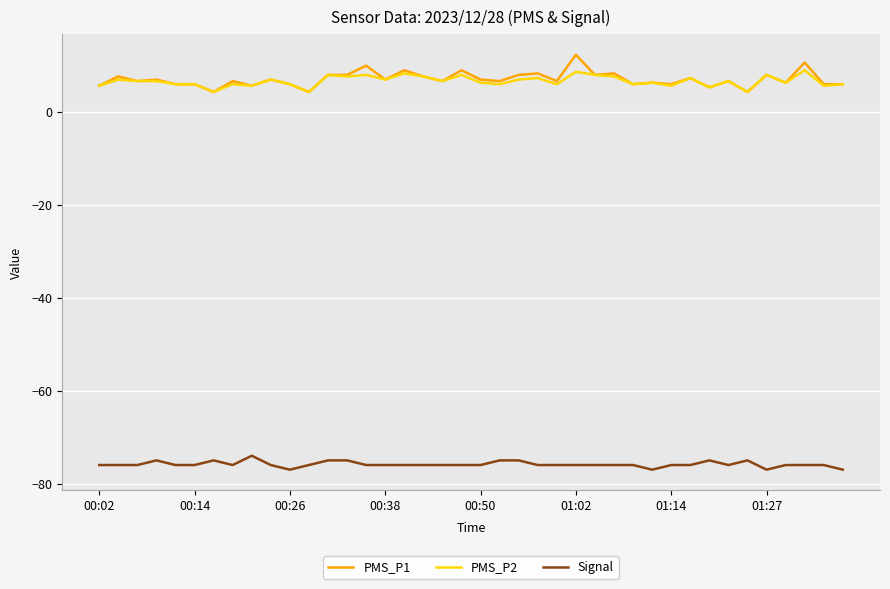

True or false: Signal and PMS_P2 cross at least once.

False